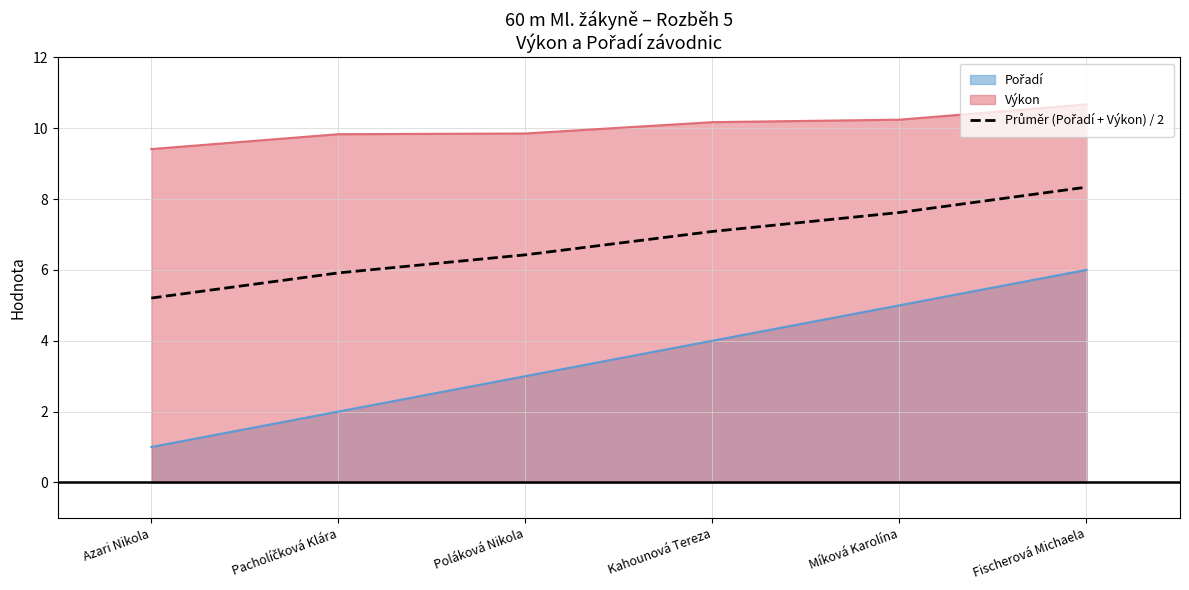

What is the difference between the maximum and second lowest values in the Výkon series?

0.8